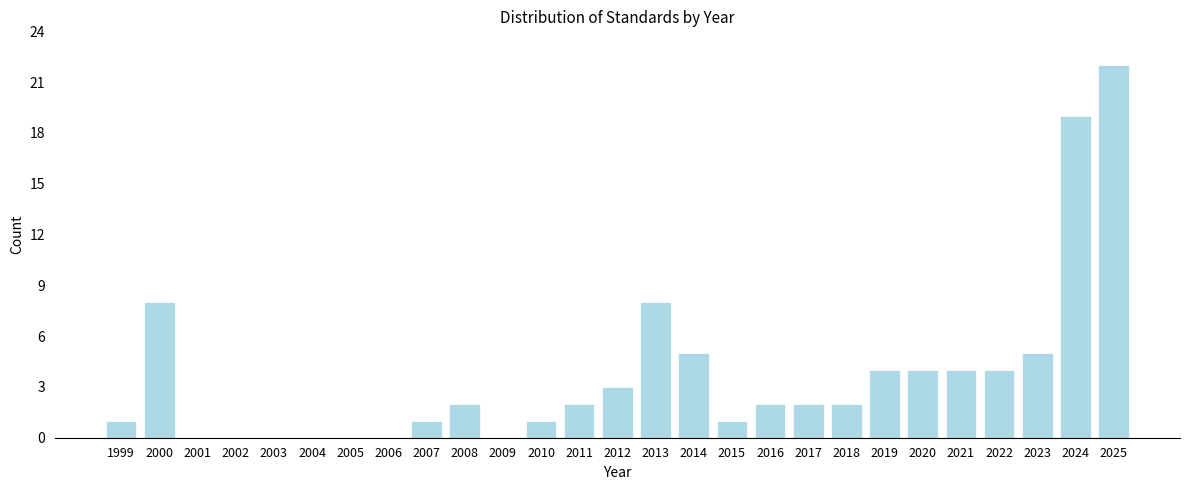

Reading right to left, list all the values displayed in this chart.

2025=22	2024=19	2023=5	2022=4	2021=4	2020=4	2019=4	2018=2	2017=2	2016=2	2015=1	2014=5	2013=8	2012=3	2011=2	2010=1	2009=0	2008=2	2007=1	2006=0	2005=0	2004=0	2003=0	2002=0	2001=0	2000=8	1999=1